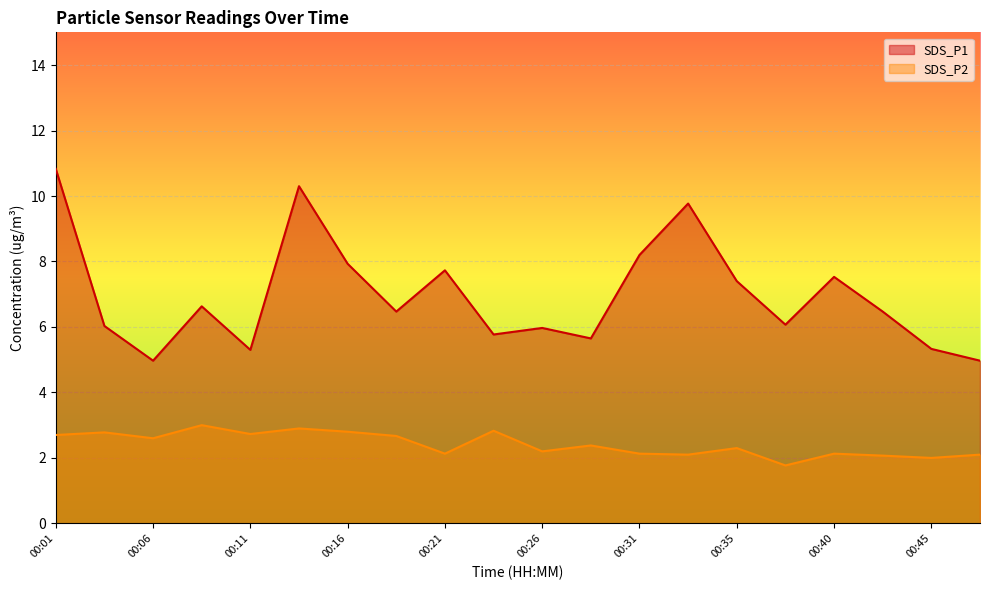

Is the value of SDS_P2 at 00:01 greater than the value of SDS_P1 at 00:48?

No